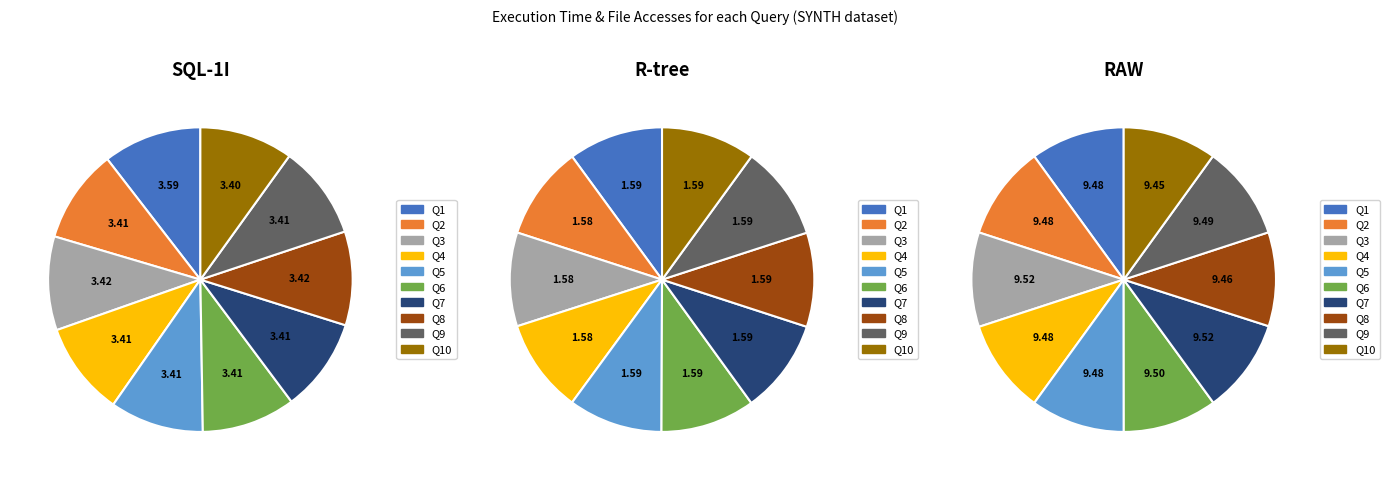

Which has a higher value, Q6 or Q2?

Q6